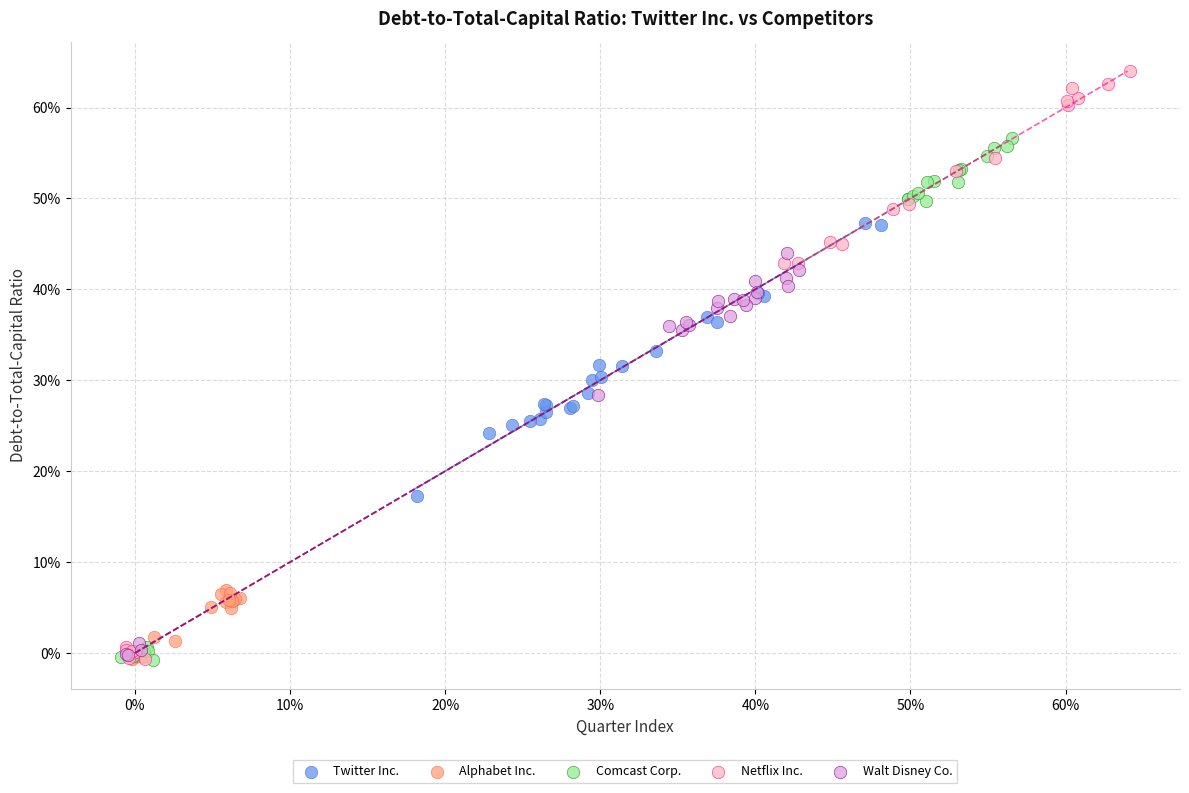

Which series contains the highest Y value?

Netflix Inc.